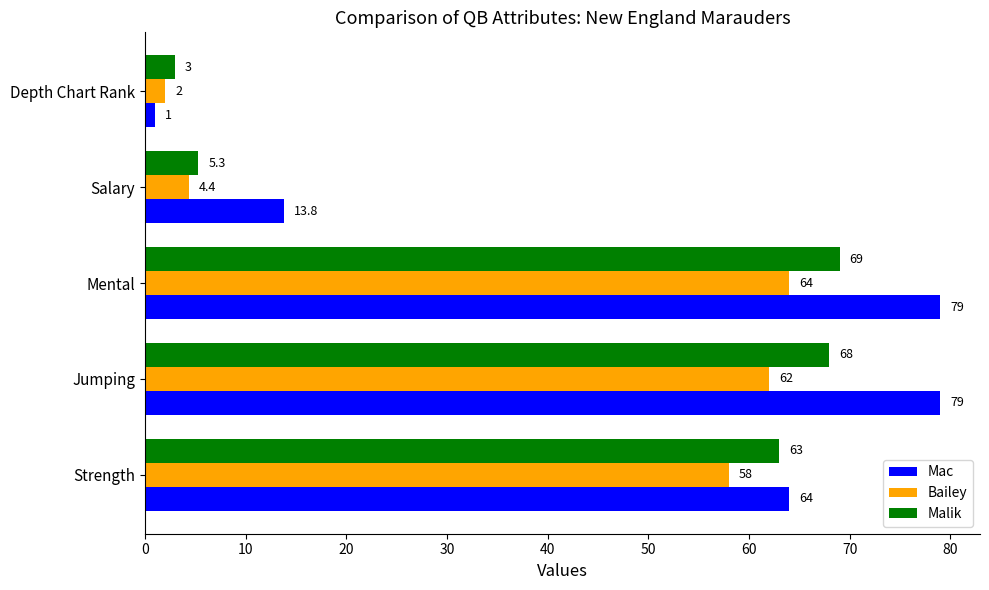

True or false: Malik has a value of 68.0 at Jumping.

True